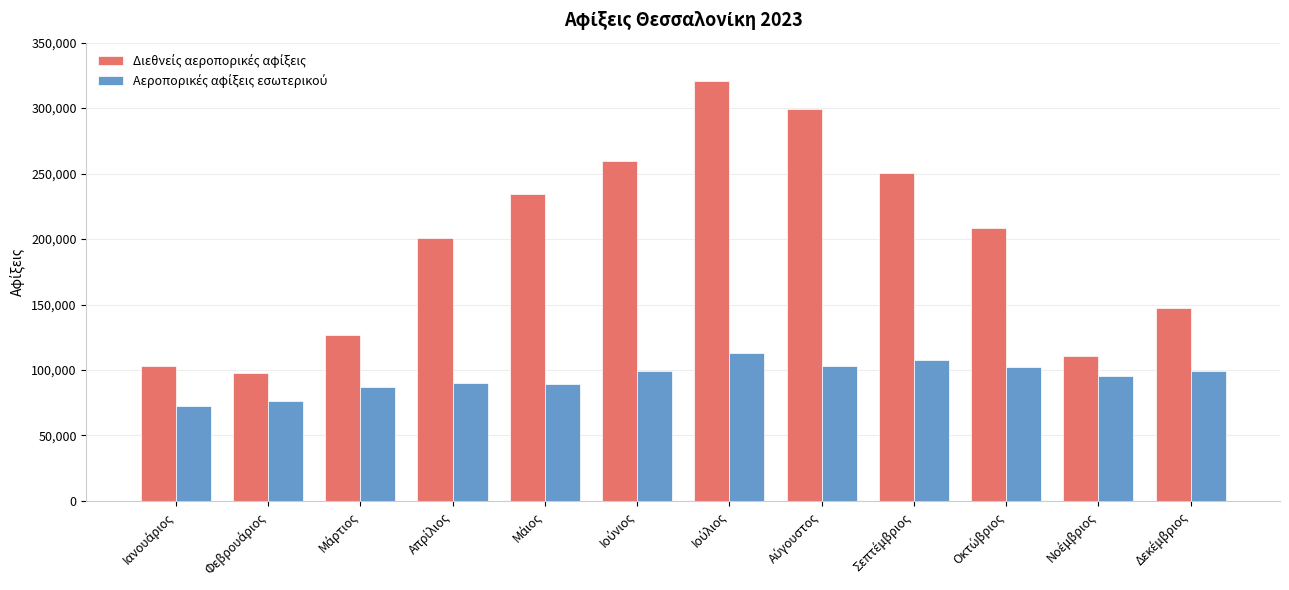

What is the smallest value displayed?

72229